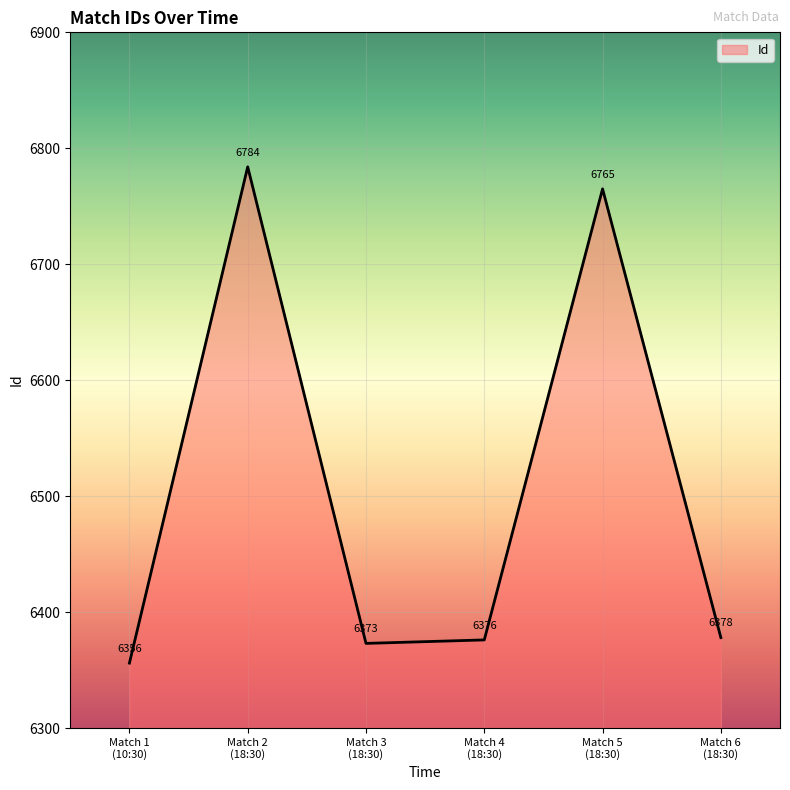

Where does the data first go above 6378?

Match 2
(18:30)